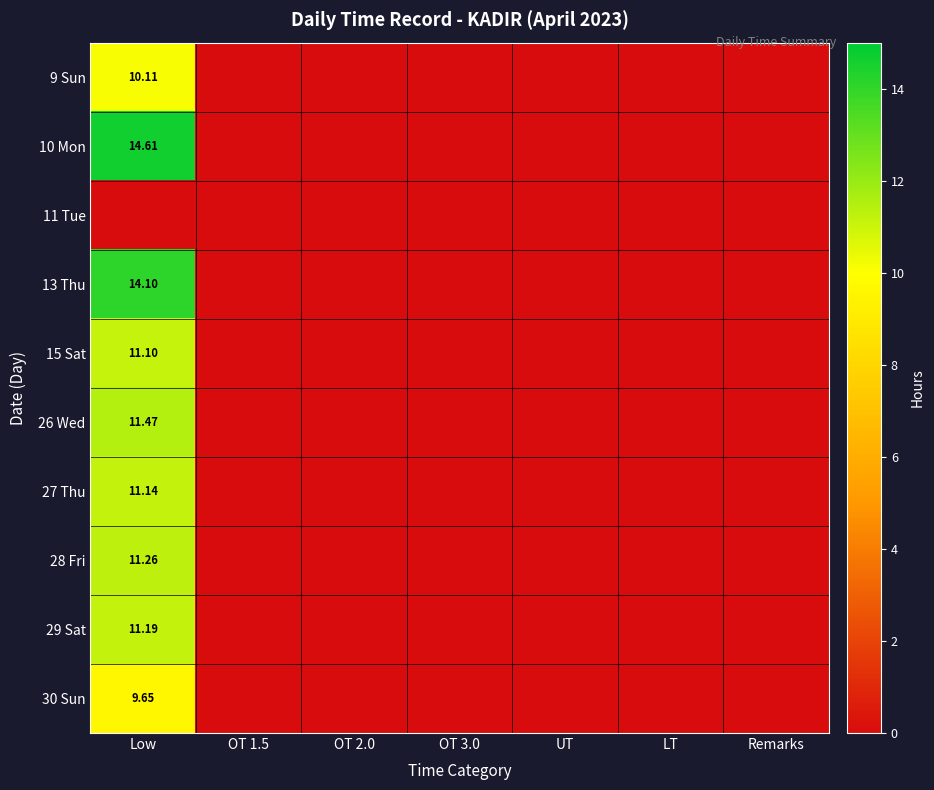

Between UT and Low, which is larger?

Low